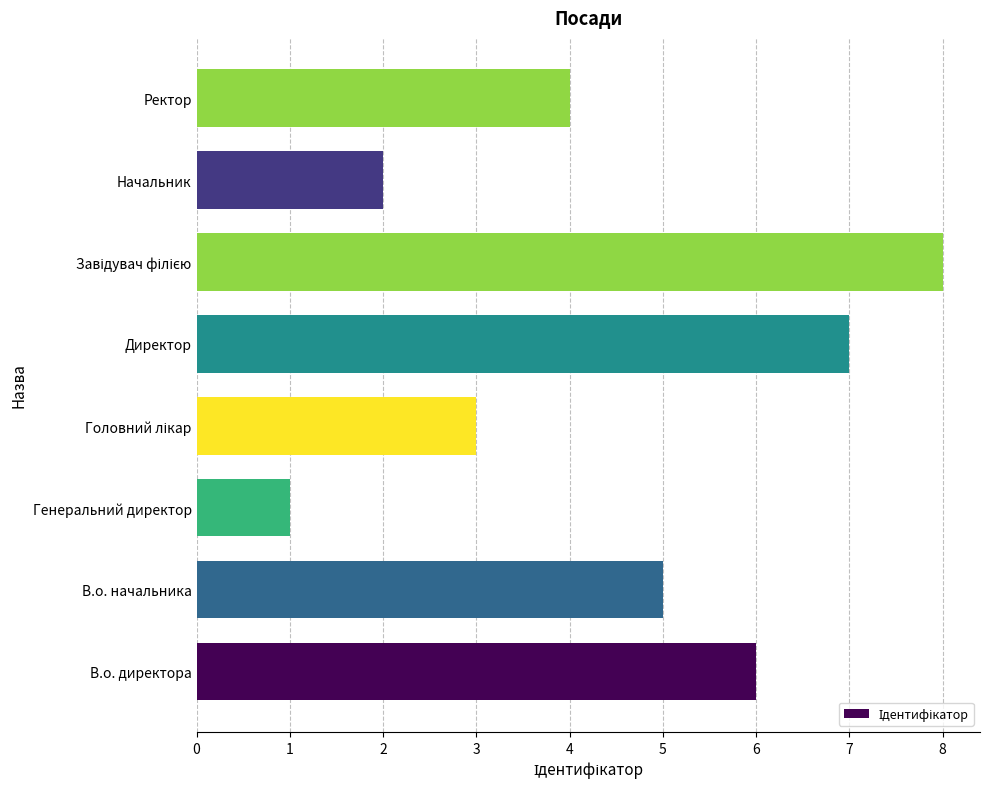

What is the difference between the second highest and second lowest values?

5